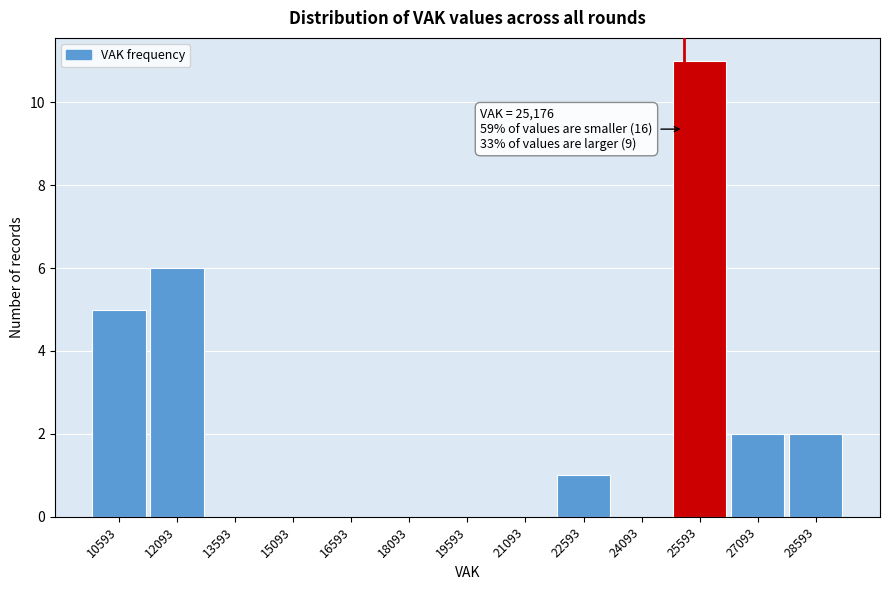

Which range on the x-axis has the tallest bar?

24800 to 26400